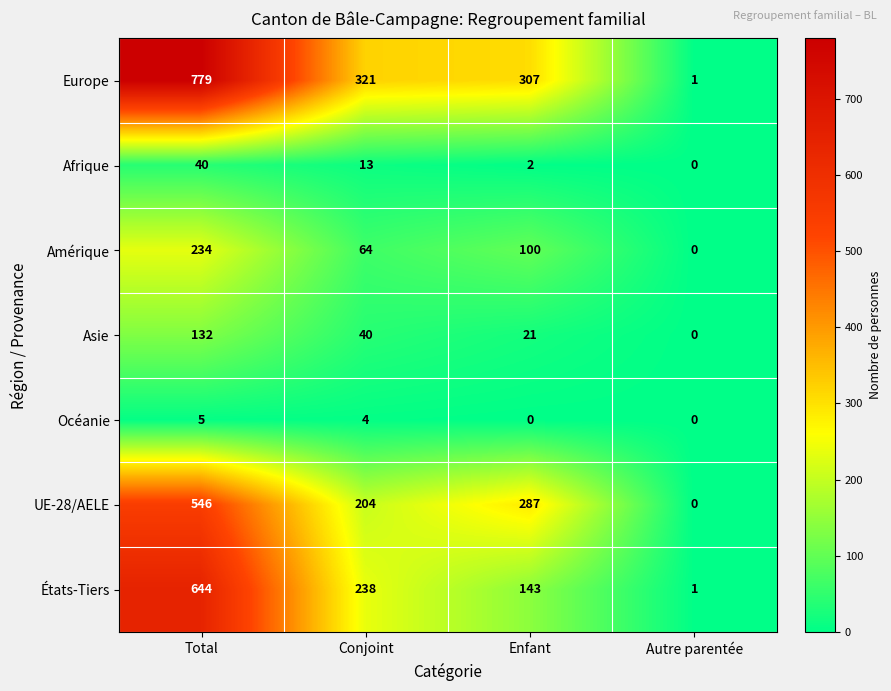

How many categories are shown in the chart?

4